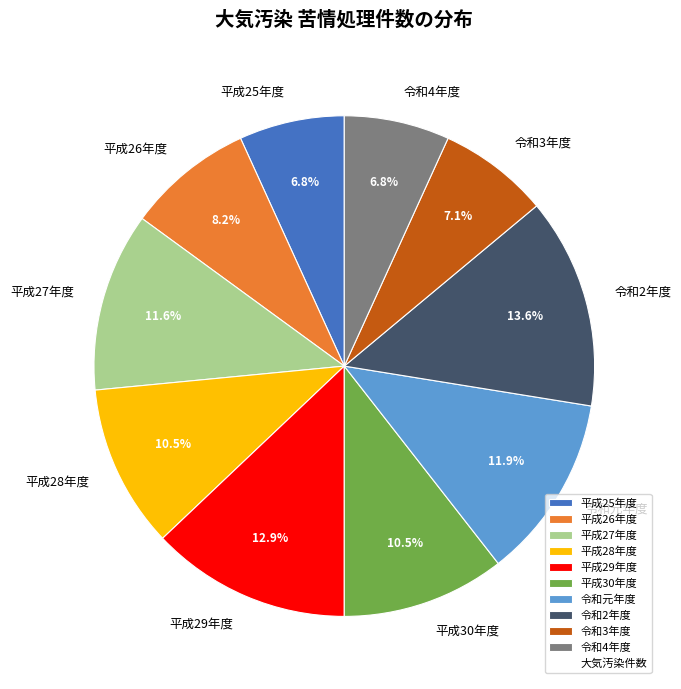

How much of the chart is everything except 令和2年度?

86.4%